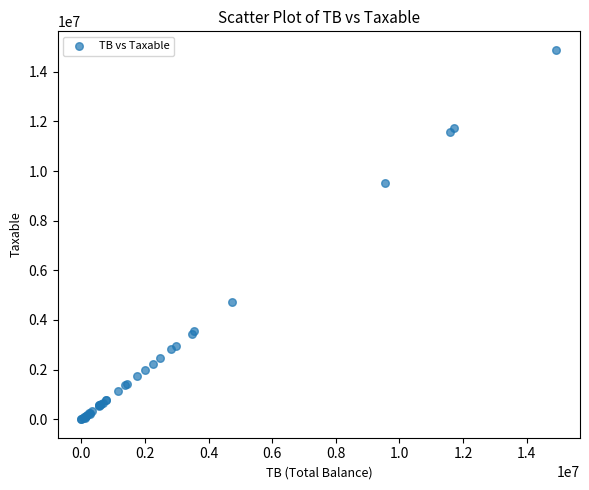

What Y value in the scatter plot is closest to 7443929?

9536057.6